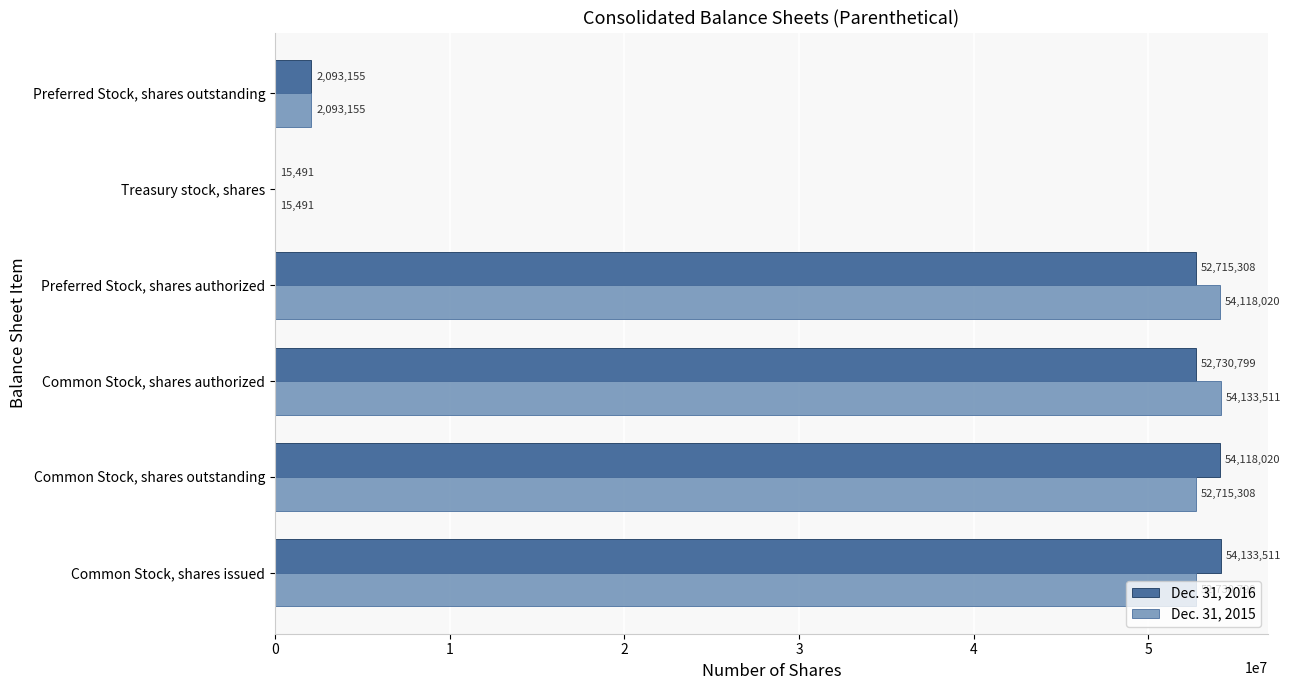

What is the sum of all Dec. 31, 2015 values?

215806284